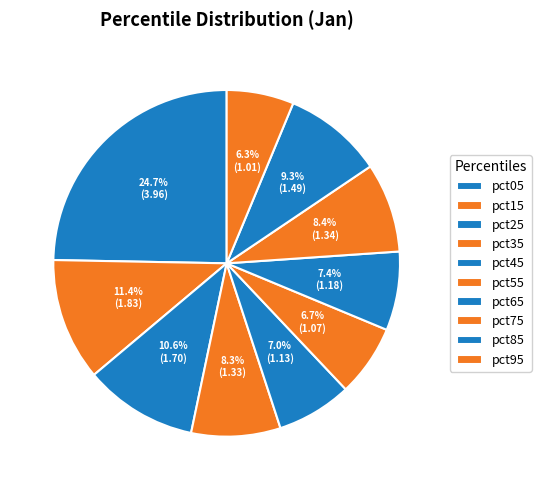

To the nearest percent, what is the average slice percentage?

10%